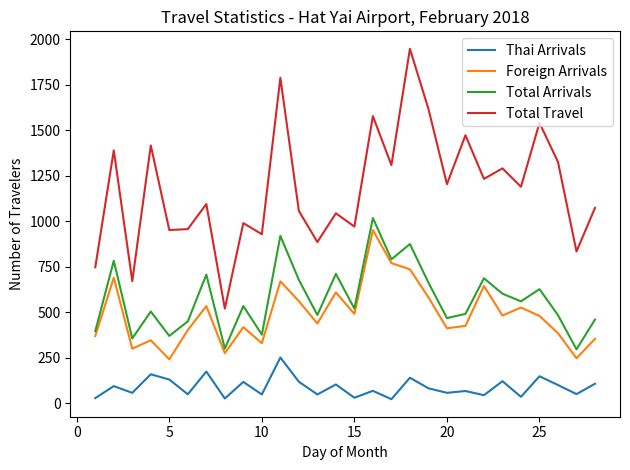

True or false: Total Arrivals has more than 0 interior local peaks.

True